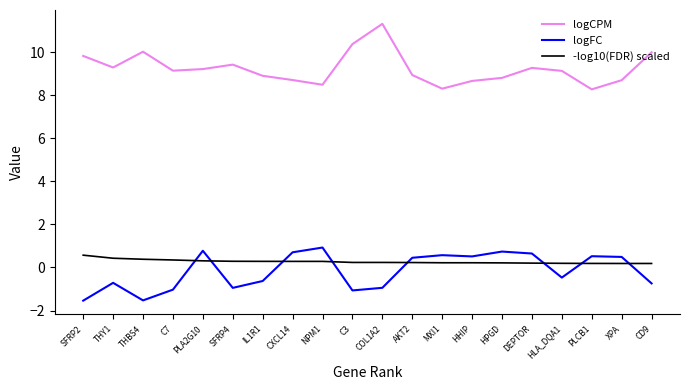

Rank the series by their maximum value, from highest to lowest.

logCPM, logFC, -log10(FDR) scaled